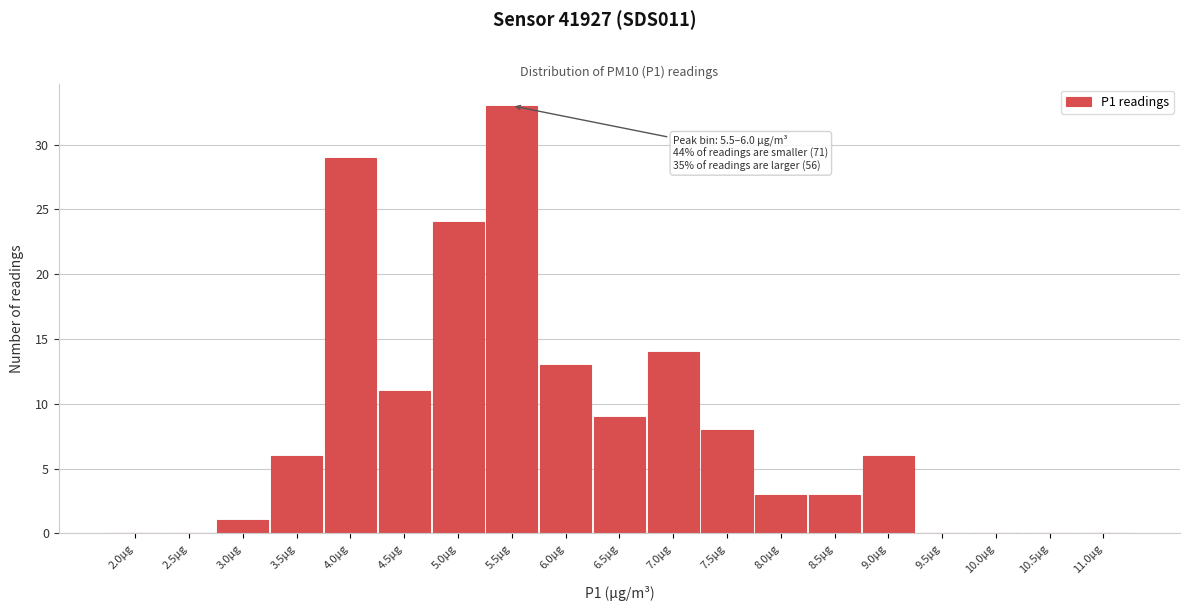

Reading left to right, list all the values displayed in this chart.

2.0µg=0	2.5µg=0	3.0µg=1	3.5µg=6	4.0µg=29	4.5µg=11	5.0µg=24	5.5µg=33	6.0µg=13	6.5µg=9	7.0µg=14	7.5µg=8	8.0µg=3	8.5µg=3	9.0µg=6	9.5µg=0	10.0µg=0	10.5µg=0	11.0µg=0